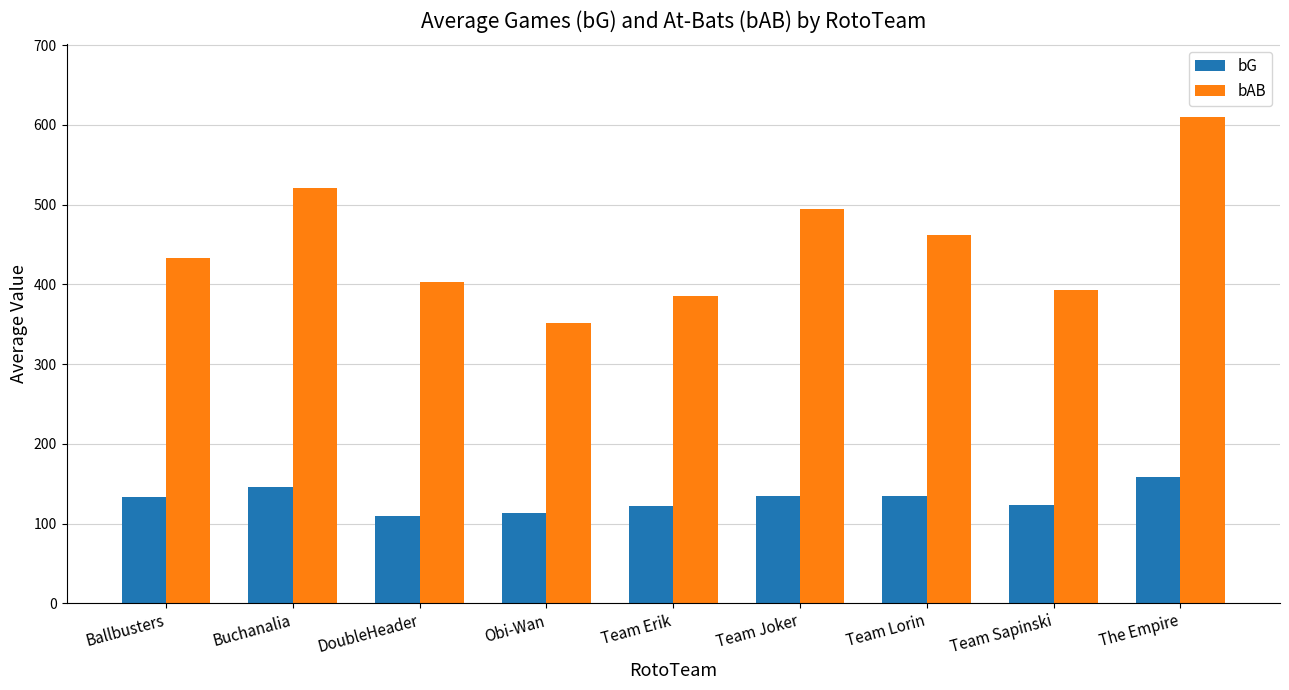

Rank the series by their average value, from lowest to highest.

bG, bAB